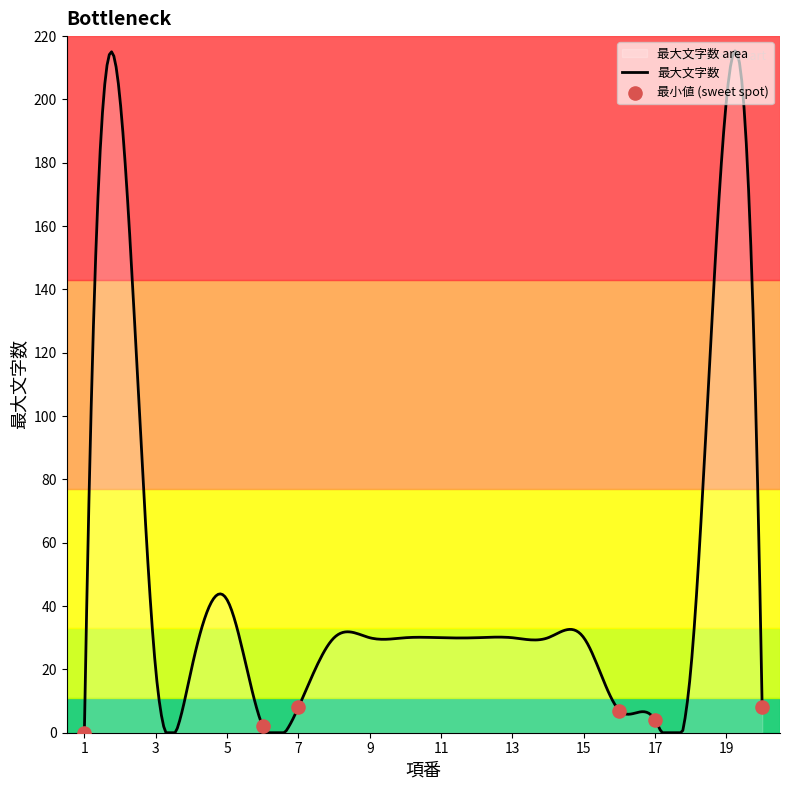

Which has a higher value, 12 or 7?

12